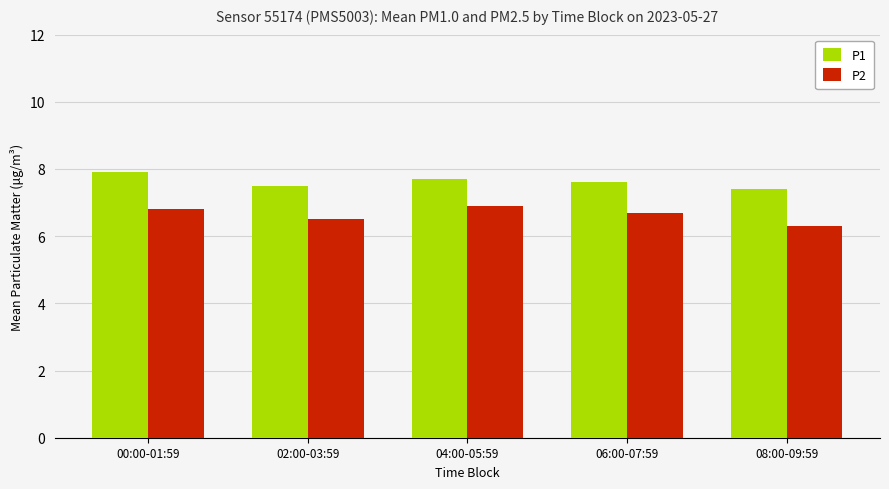

Are the bars horizontal?

No